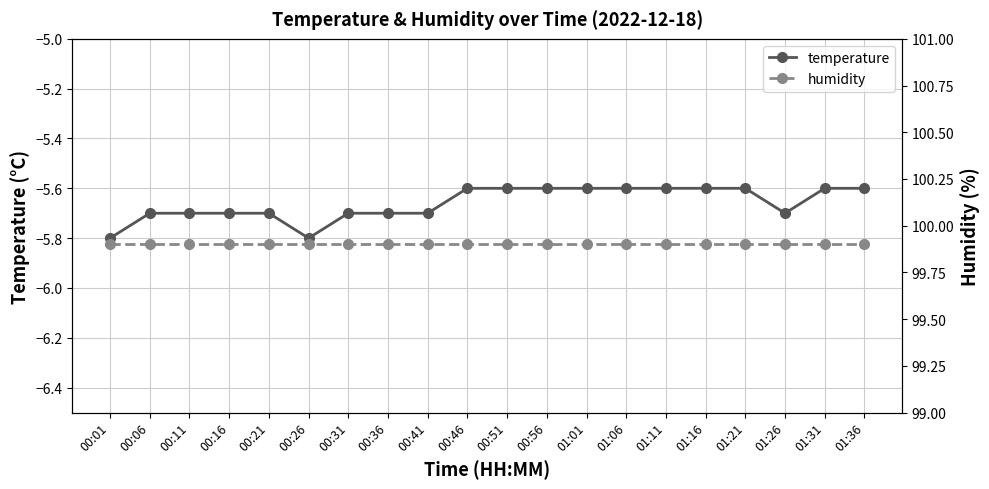

What position from the right is 01:31?

2